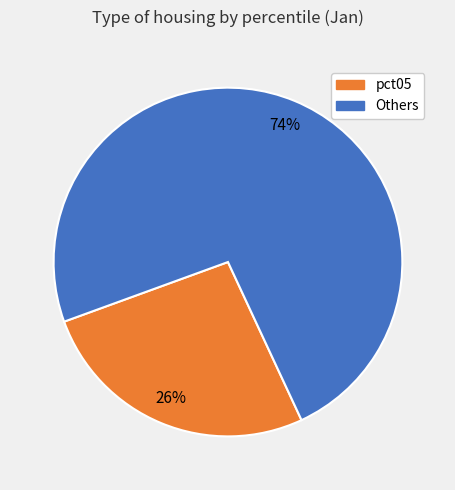

Combined, do Others and pct05 account for over 50%?

Yes